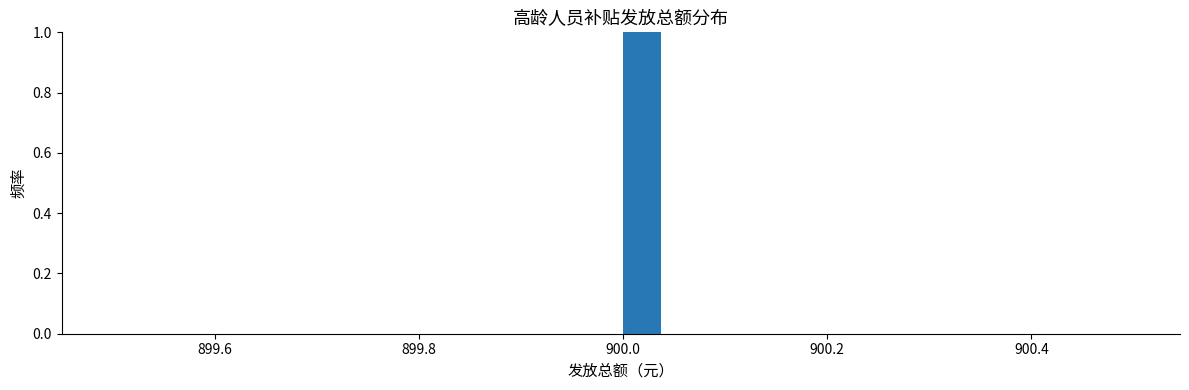

Read against the x-axis, roughly where is the centre of the tallest bar?

900.02